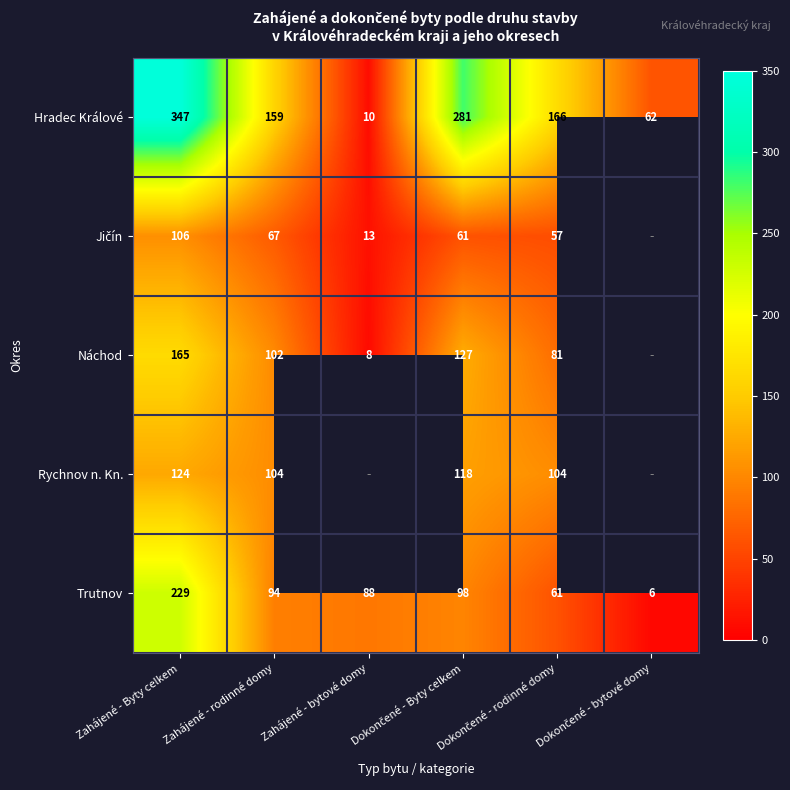

What is the minimum value for Hradec Králové?

10